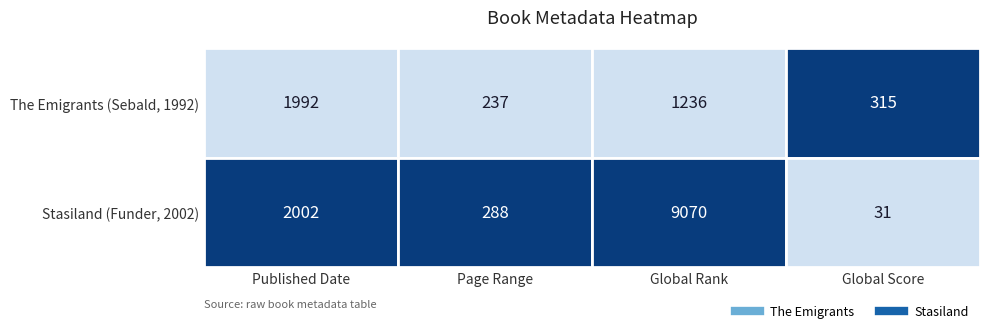

The The Emigrants series shows 834 at 2. True or false?

False